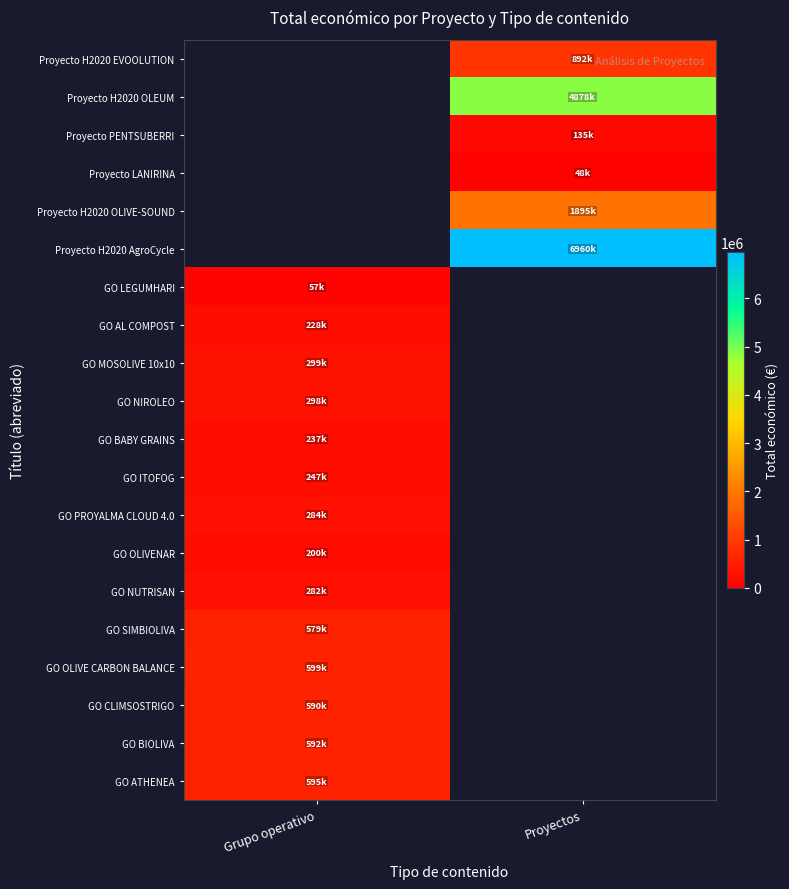

Between Grupo operativo and Proyectos, which series saw the biggest shift?

Proyecto H2020 AgroCycle